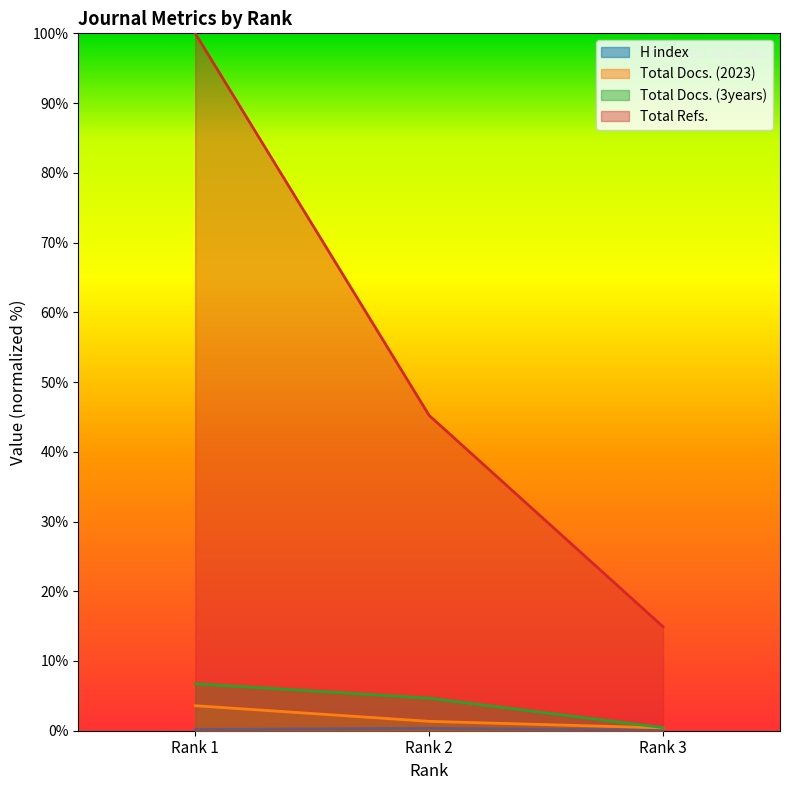

List the series in order of their peak value, highest first.

Total Refs., Total Docs. (3years), Total Docs. (2023), H index